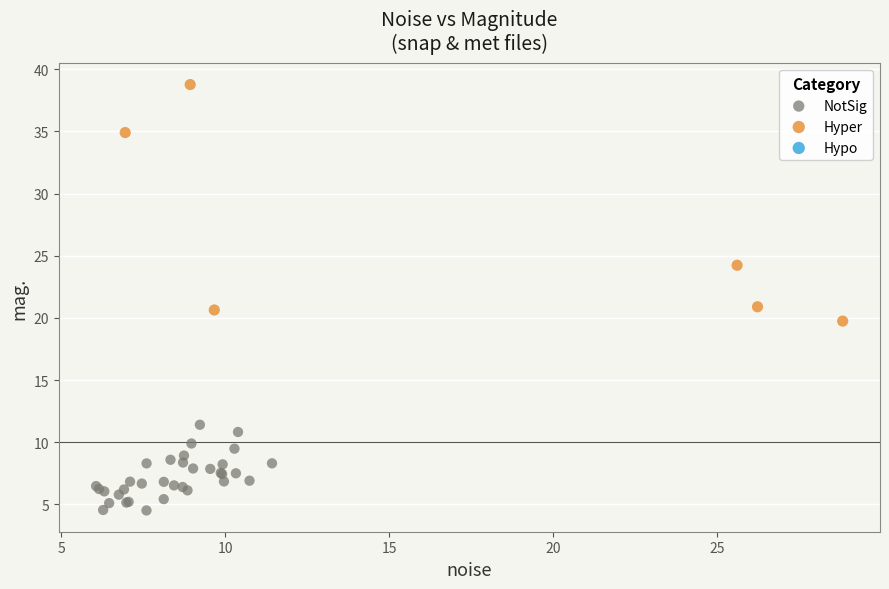

Which series contains the lowest Y value?

NotSig